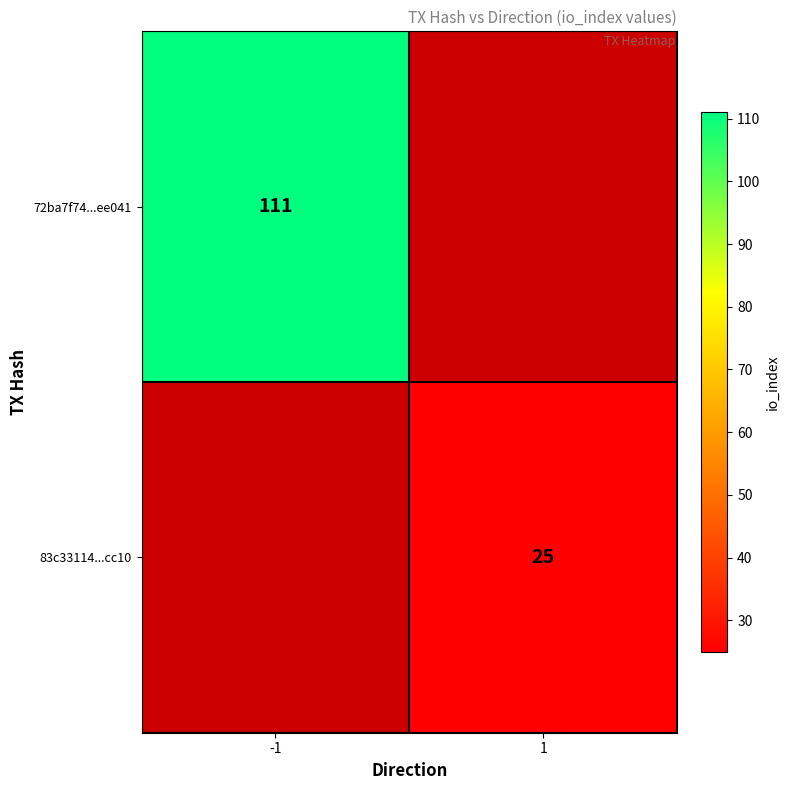

How many distinct data groups are displayed?

2